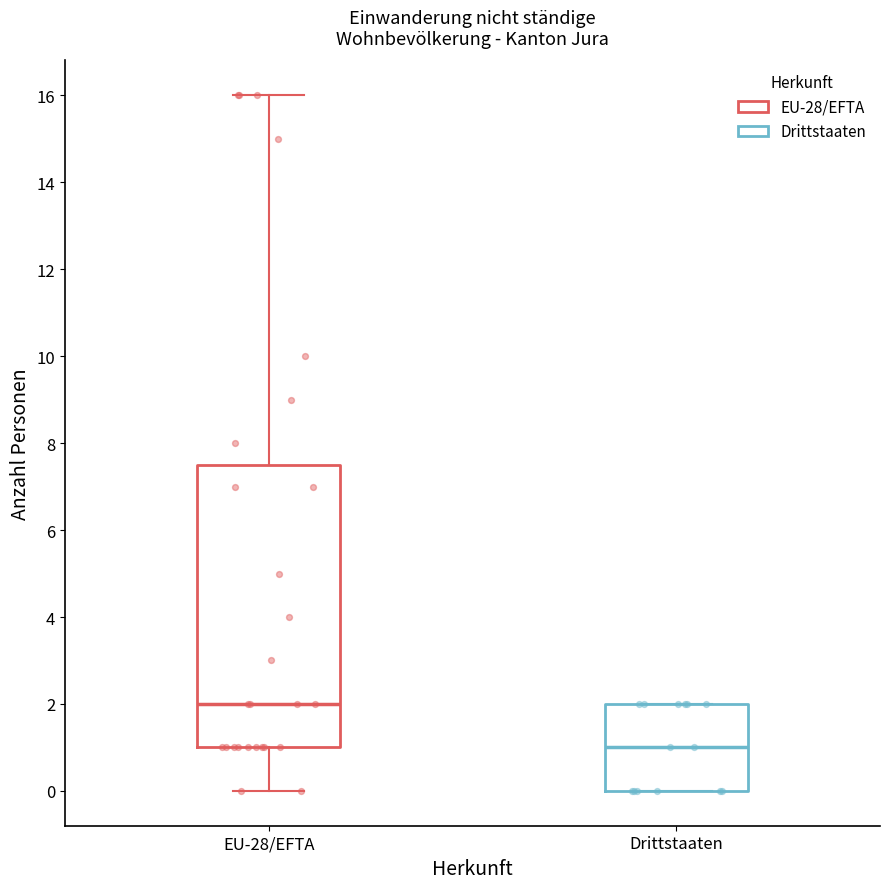

Where does the upper whisker of the box for EU-28/EFTA end on the y-axis? The values are not printed on the chart, so give them approximately, as read against the axis.

16.0